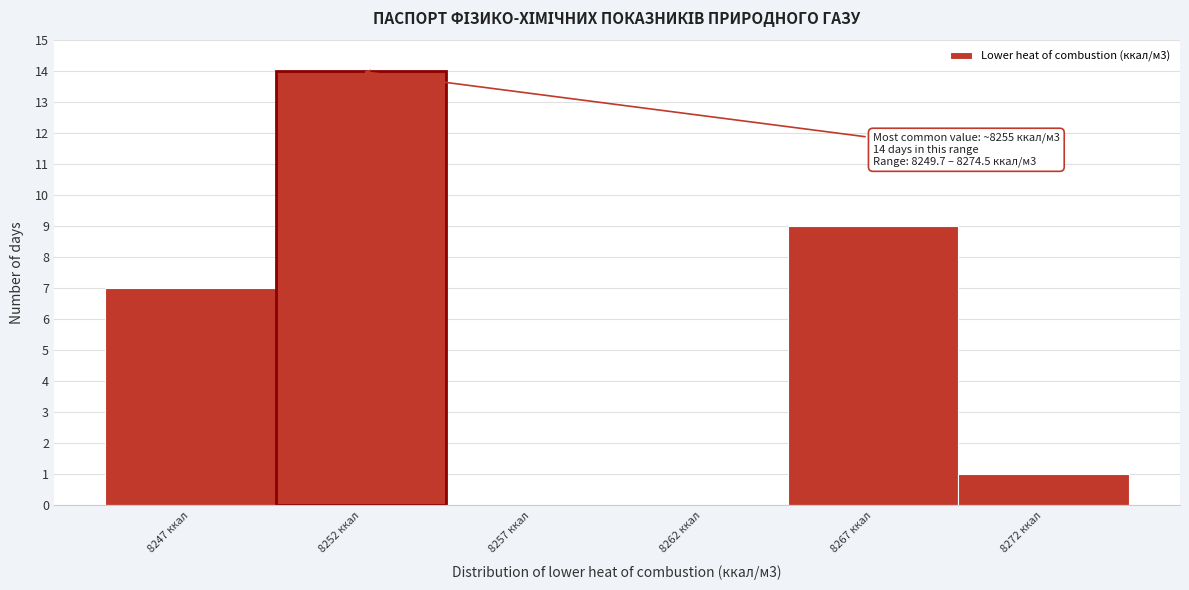

Reading right to left, transcribe all the data shown in this chart.

8272 ккал=1	8267 ккал=9	8262 ккал=0	8257 ккал=0	8252 ккал=14	8247 ккал=7